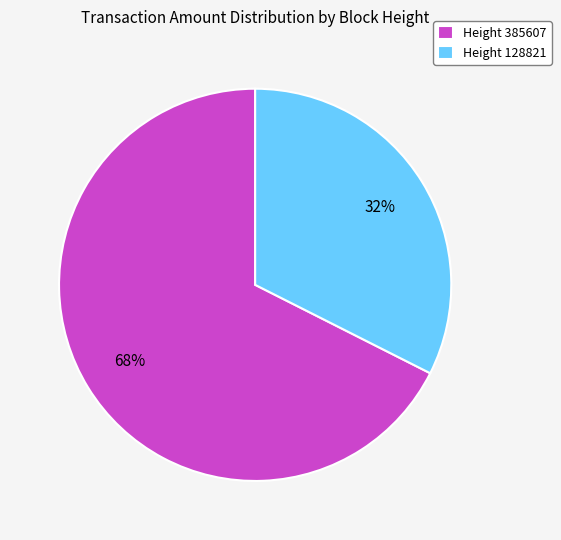

Does any single category account for the majority?

Yes